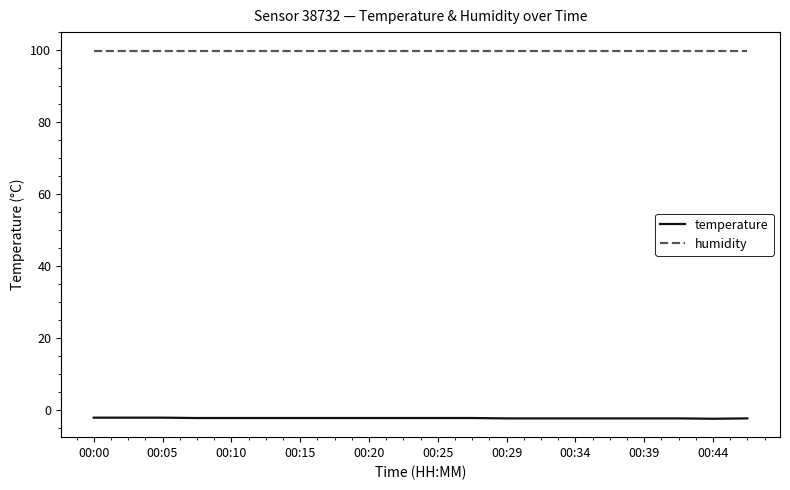

What is the average value of the temperature series?

-2.1